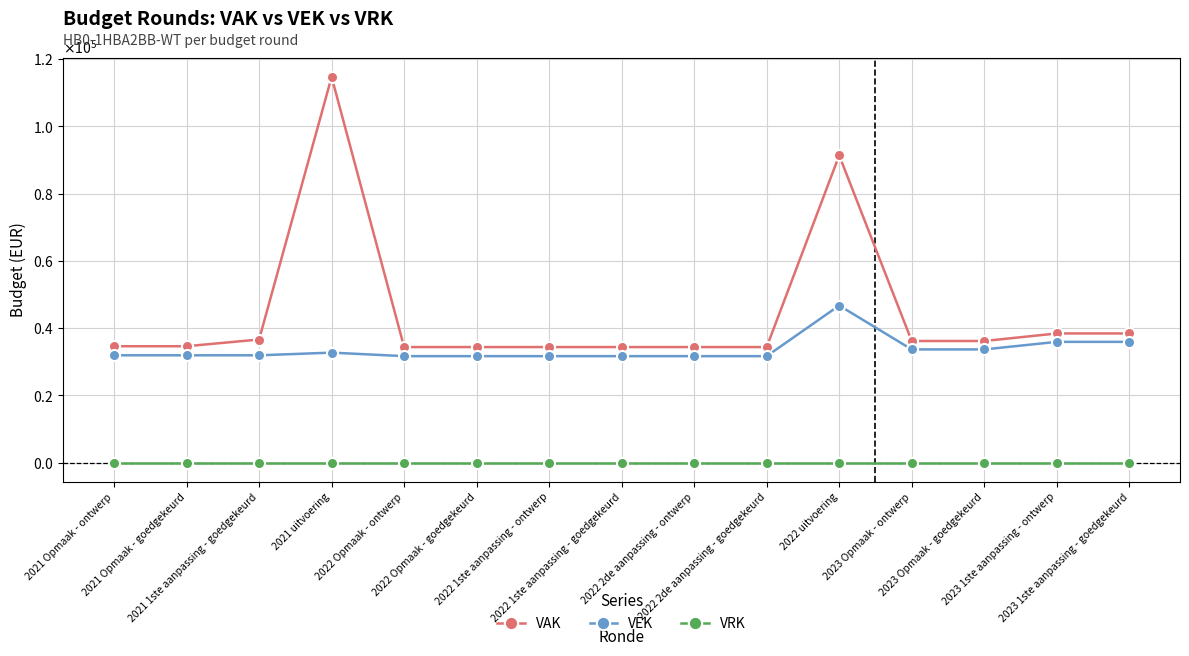

Is this an area chart (filled region under the line)?

No